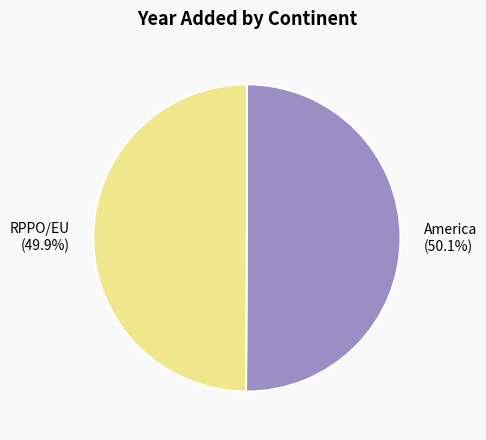

To the nearest percent, what portion does RPPO/EU represent?

50%